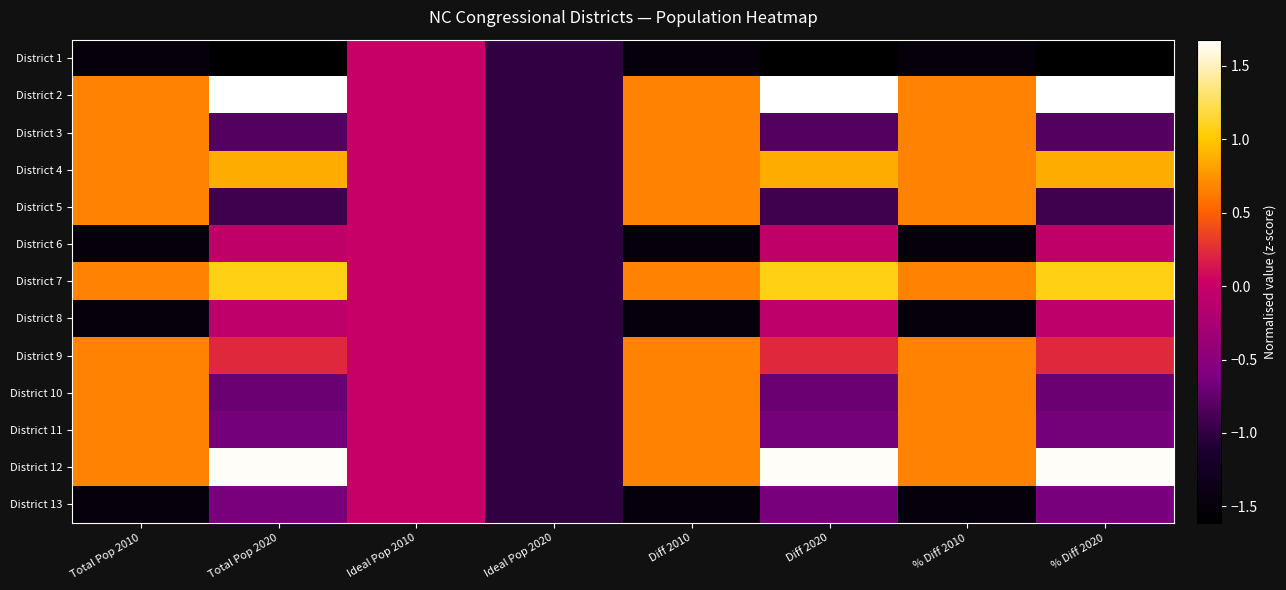

At Diff 2010, list the series in order from largest to smallest.

District 2, District 3, District 4, District 5, District 7, District 9, District 10, District 11, District 12, District 1, District 6, District 8, District 13